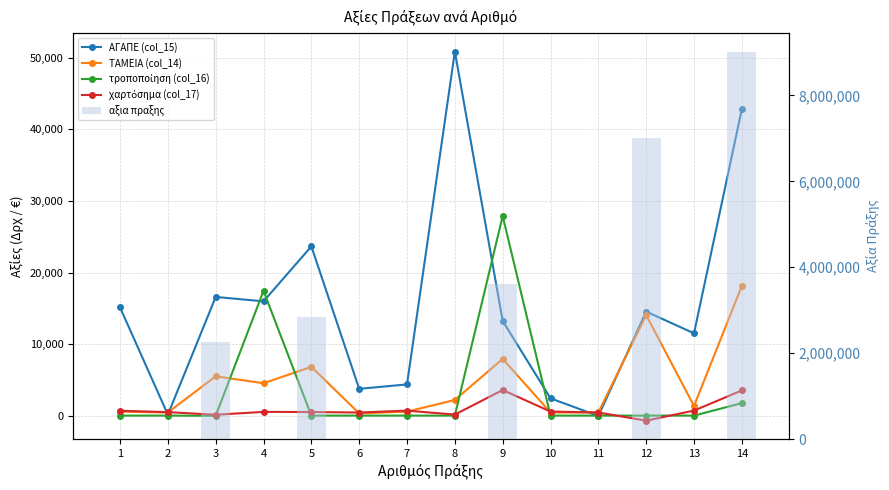

At which category is the sum across all series the highest?

14